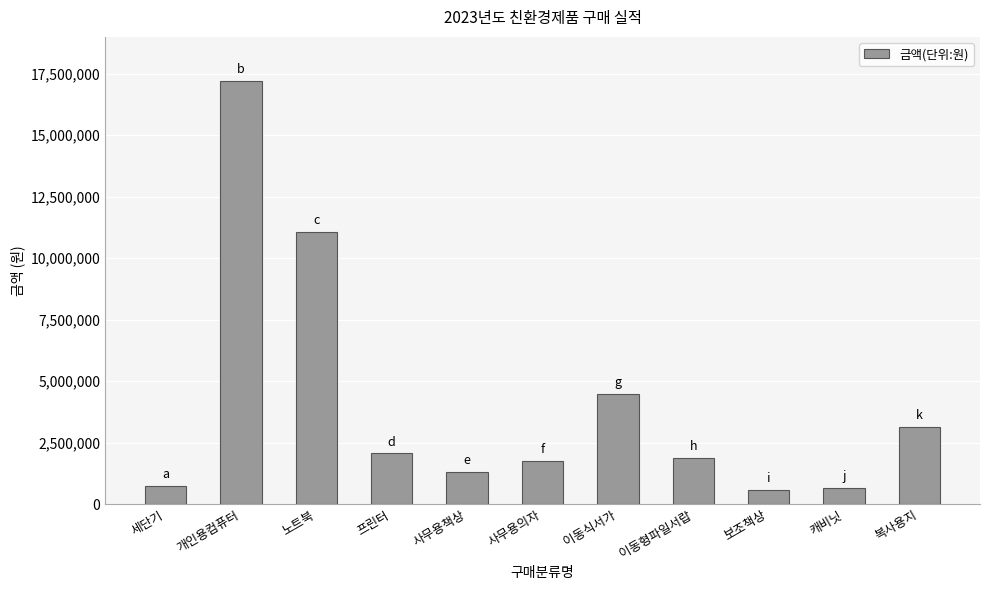

What is the change in value from 이동형파일서랍 to 복사용지?

+1278870